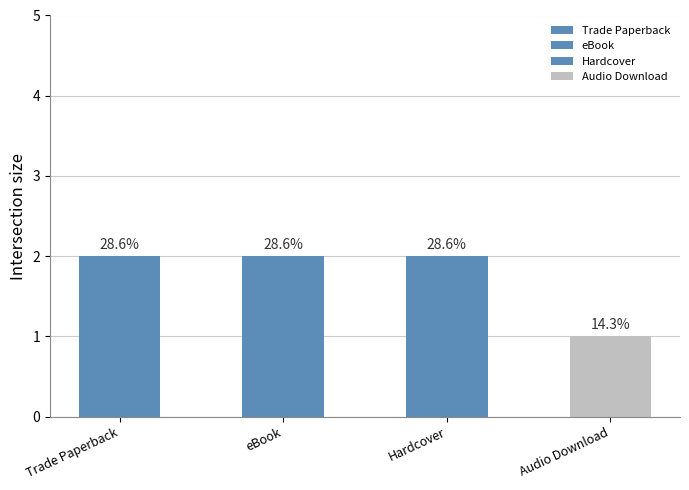

Rank the categories by value from lowest to highest.

Audio Download, Trade Paperback, eBook, Hardcover